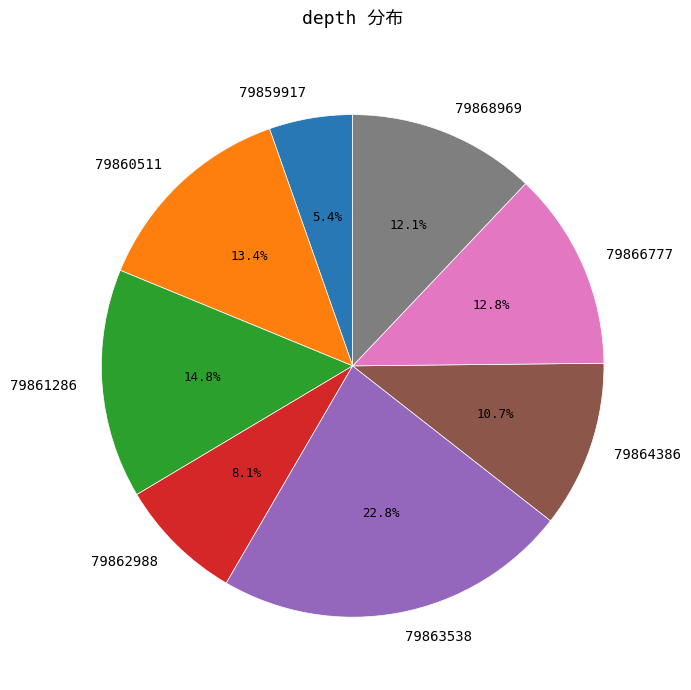

Does any single category account for the majority?

No